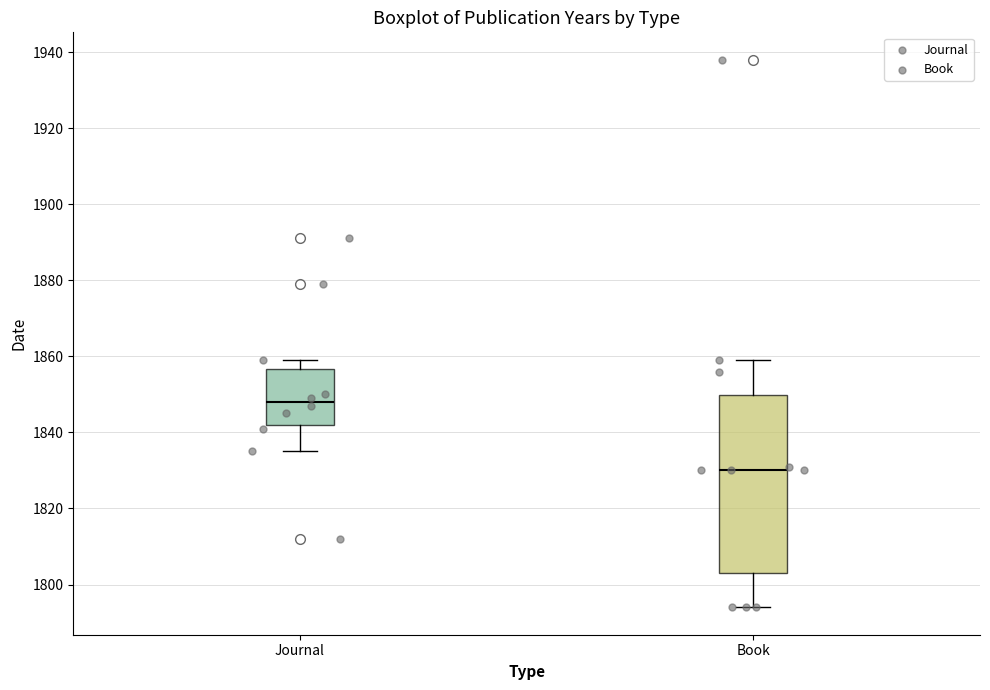

Which box is the tallest, from its lower edge to its upper edge?

Book